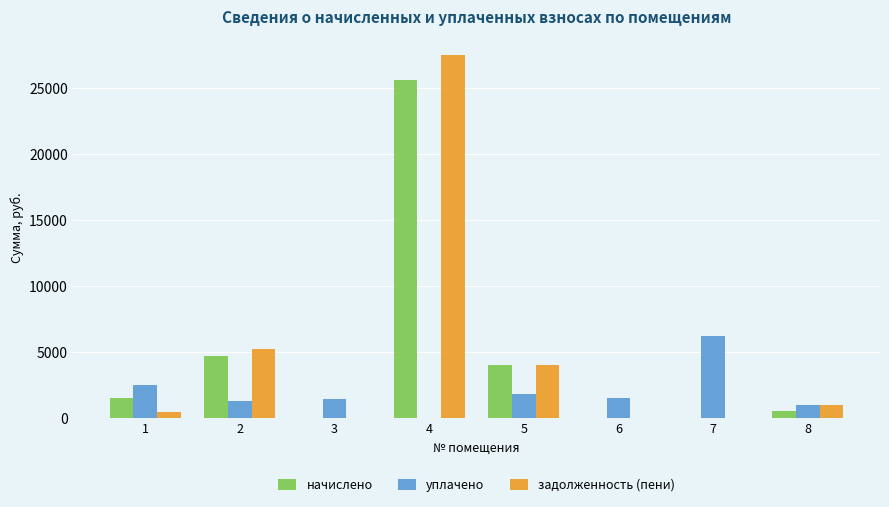

At which category is the sum across all series the highest?

4